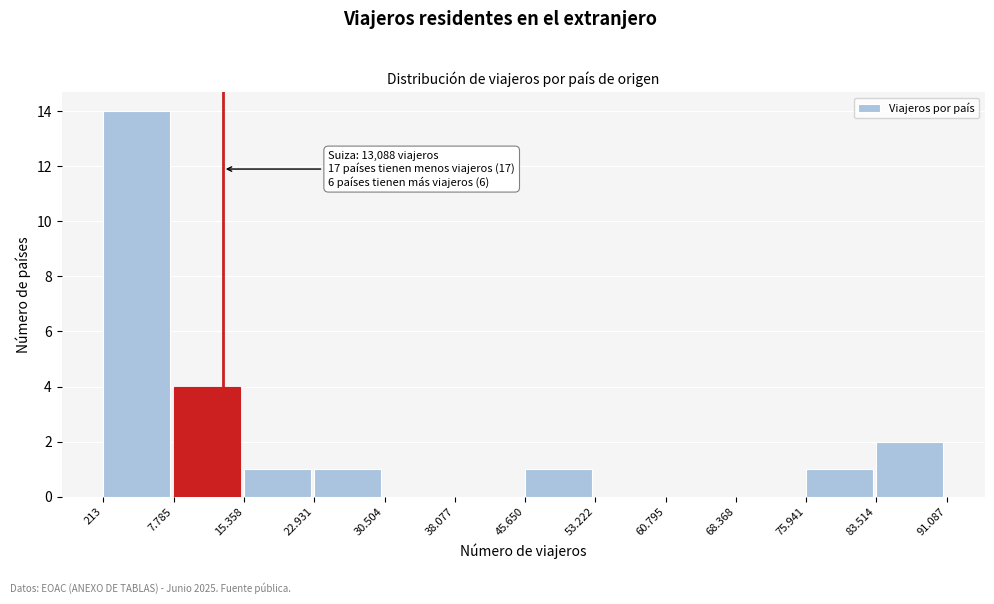

Reading left to right, what are all the values shown in this chart?

213=14	7.785=4	15.358=1	22.931=1	30.504=0	38.077=0	45.650=1	53.222=0	60.795=0	68.368=0	75.941=1	83.514=2